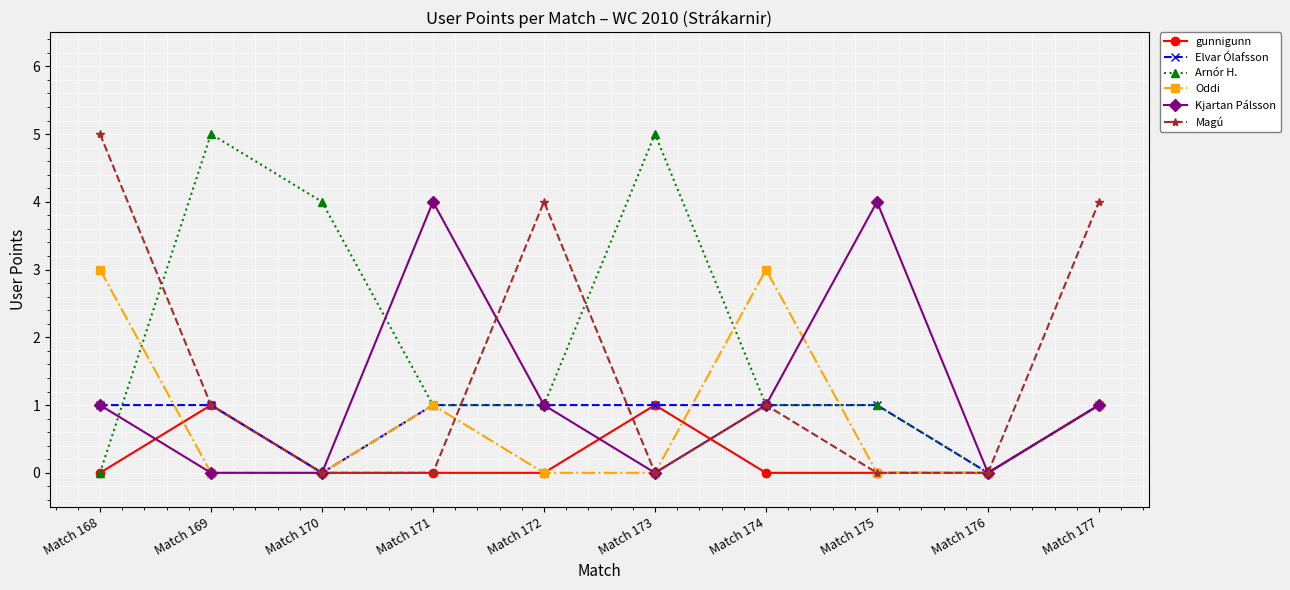

How many gunnigunn values are between 0 and 1?

10